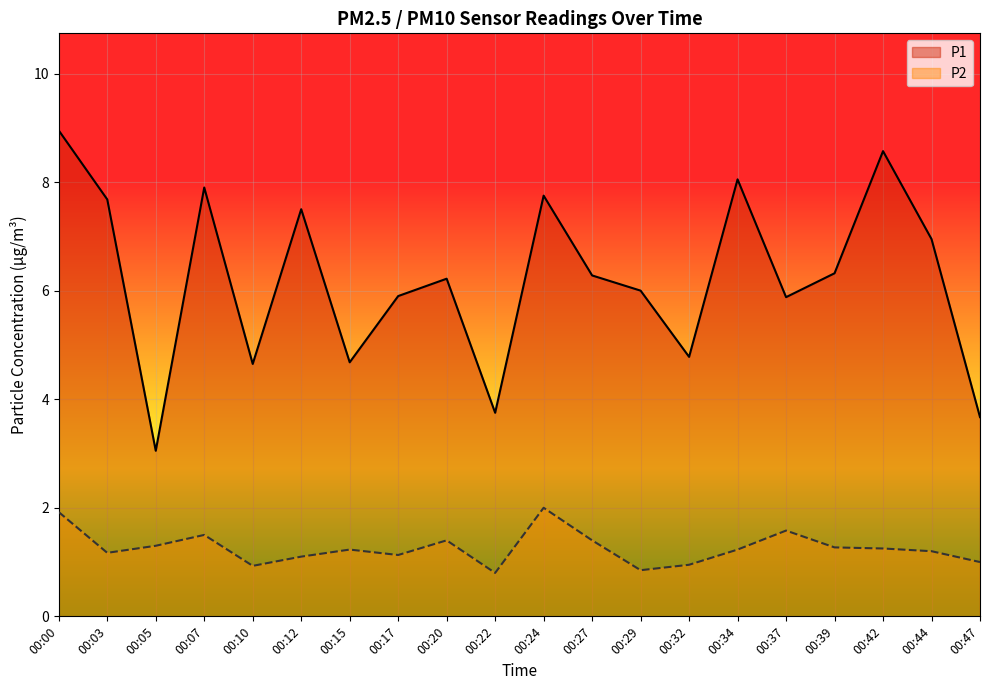

Between 00:20 and 00:22, which series saw the biggest shift?

P1